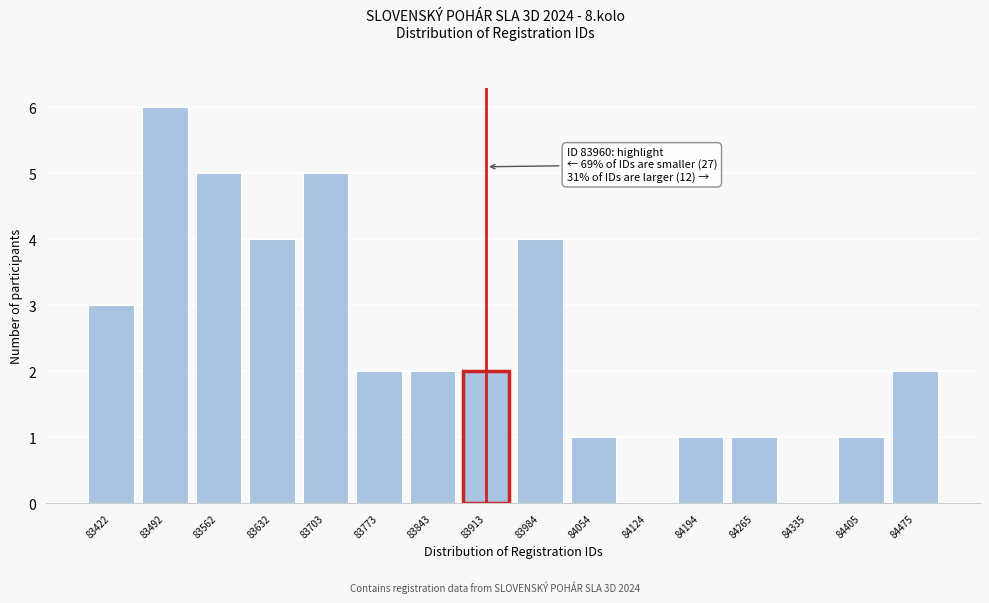

Reading left to right, transcribe all the data shown in this chart.

83422=3	83492=6	83562=5	83632=4	83703=5	83773=2	83843=2	83913=2	83984=4	84054=1	84124=0	84194=1	84265=1	84335=0	84405=1	84475=2